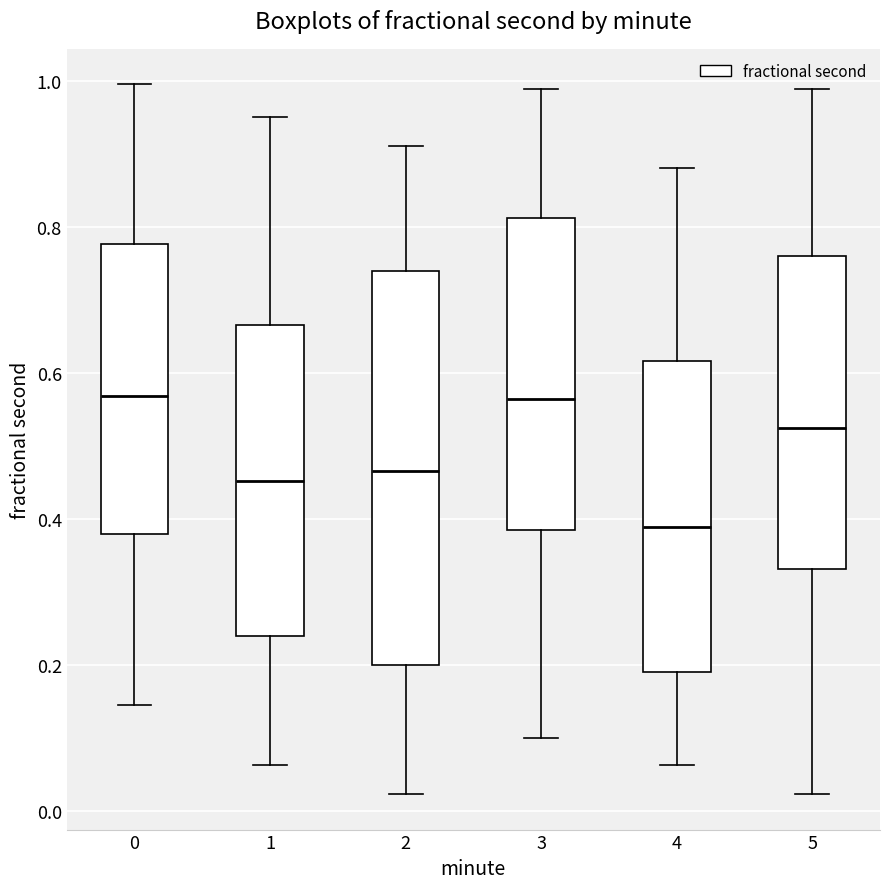

Where does the lower whisker of the box at x = 3 end on the y-axis? The values are not printed on the chart, so give them approximately, as read against the axis.

0.10